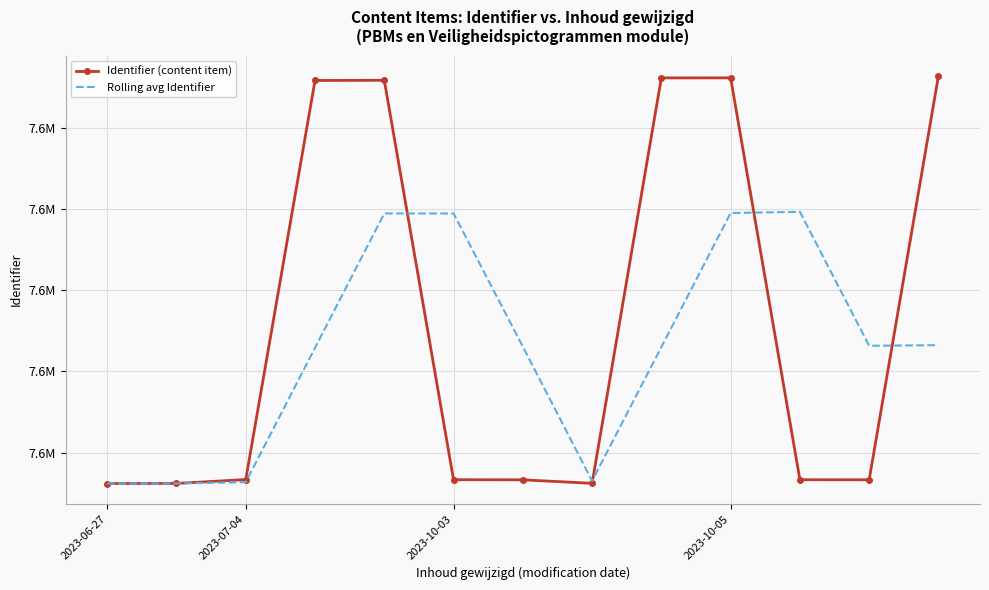

What is the average value of the Identifier (content item) series?

7621110.5